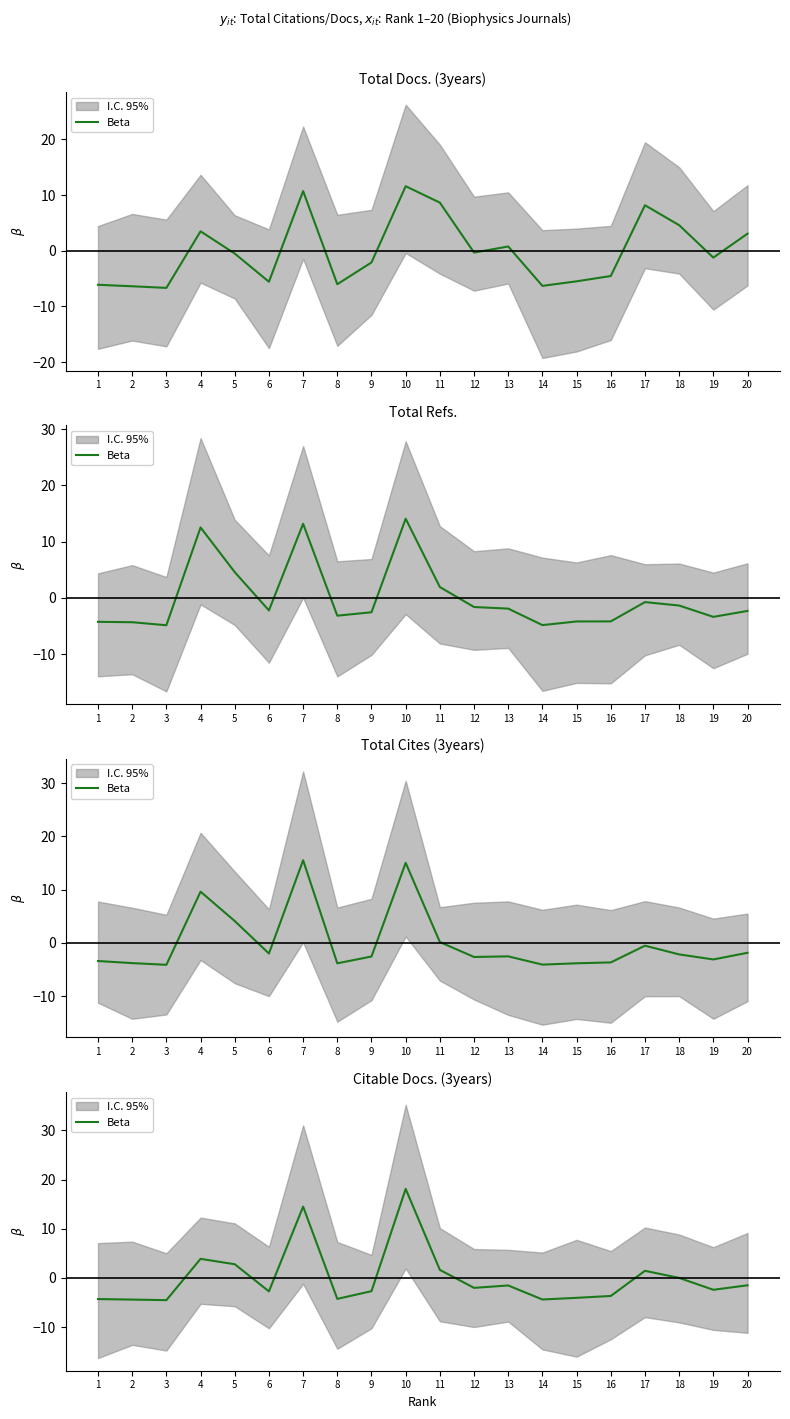

Reading right to left, what are all the values shown in this chart?

-1.5	-2.4	0.0	1.5	-3.7	-4.0	-4.4	-1.5	-2.0	1.6	18.1	-2.7	-4.3	14.5	-2.7	2.8	3.9	-4.5	-4.4	-4.3